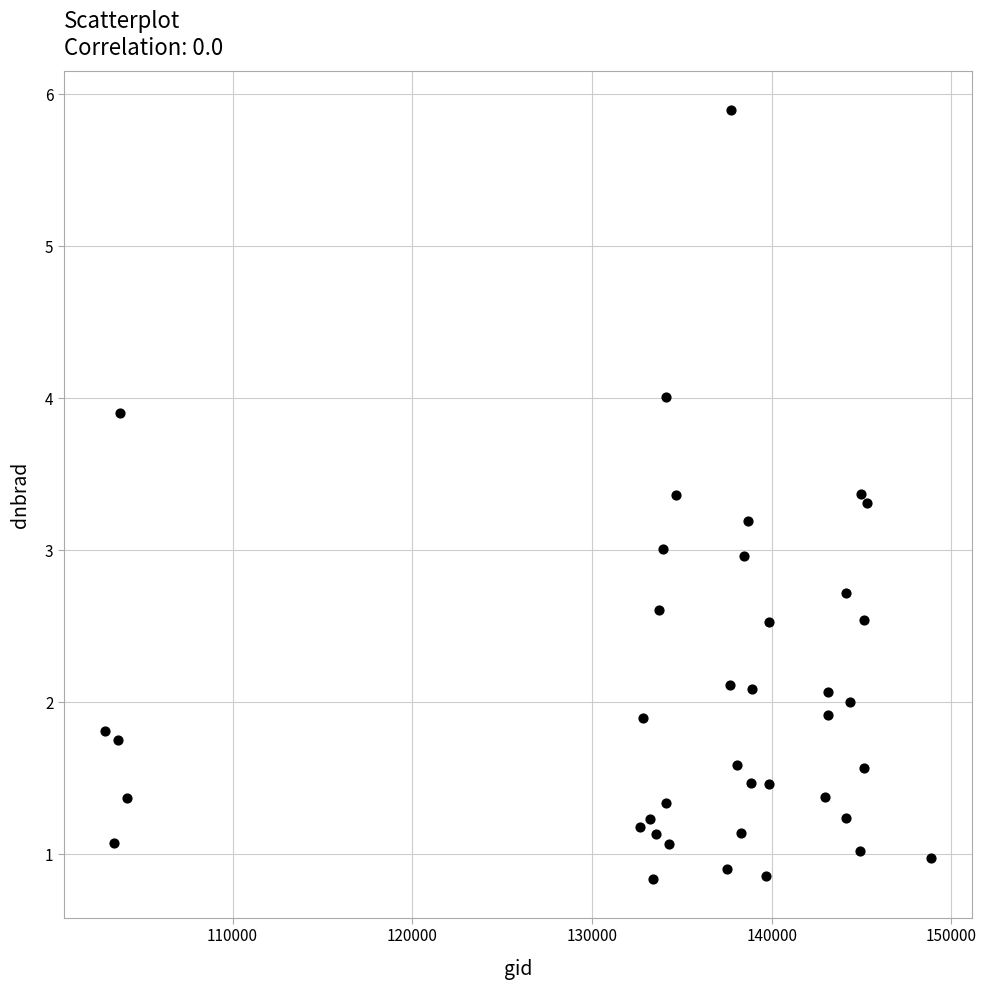

What is the range of Y values (max minus min)?

5.1